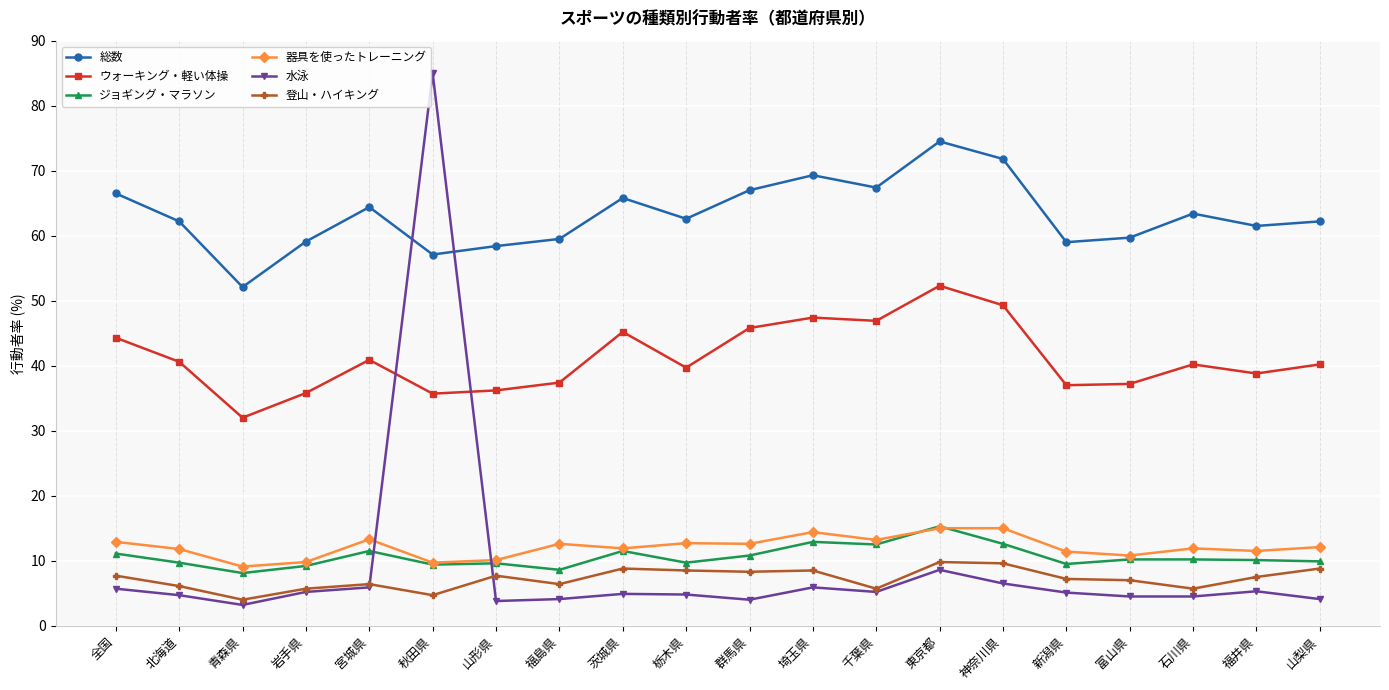

Which series has the largest range (max minus min)?

水泳